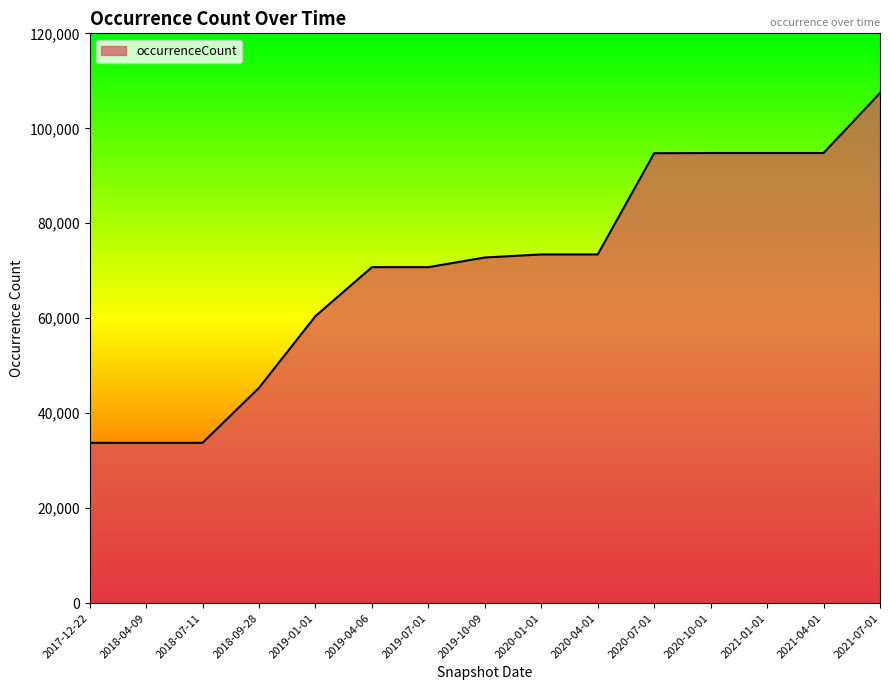

The value at 2020-01-01 is 109890. True or false?

False